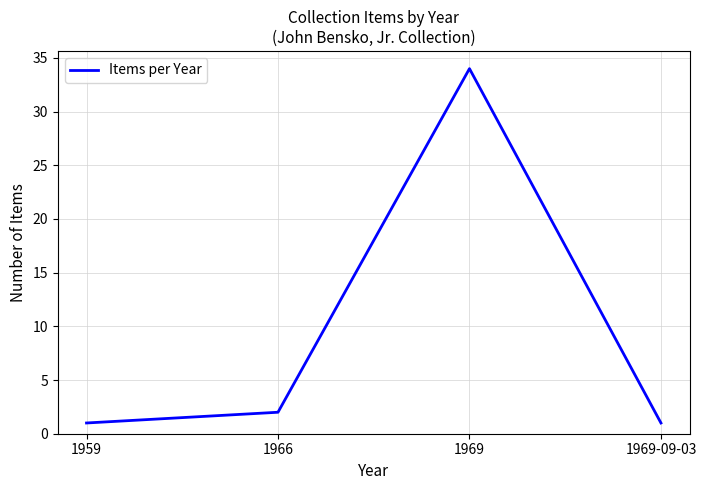

What is the difference between the maximum and second lowest values?

33